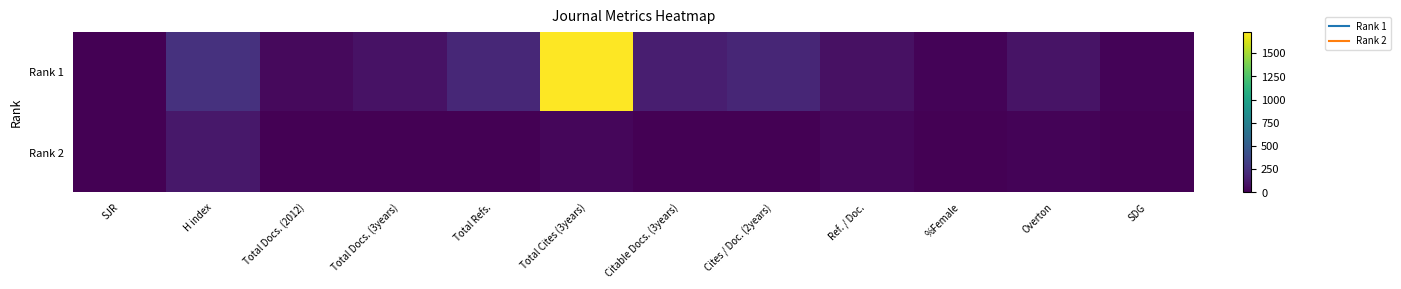

Reading left to right, transcribe all the data shown in this chart.

Rank 1: SJR=0	H index=244	Total Docs. (2012)=41	Total Docs. (3years)=87	Total Refs.=191	Total Cites (3years)=1730	Citable Docs. (3years)=144	Cites / Doc. (2years)=189	Ref. / Doc.=75	%Female=19	Overton=89	SDG=18
Rank 2: SJR=0	H index=112	Total Docs. (2012)=0	Total Docs. (3years)=3	Total Refs.=0	Total Cites (3years)=31	Citable Docs. (3years)=0	Cites / Doc. (2years)=6	Ref. / Doc.=29	%Female=0	Overton=19	SDG=0